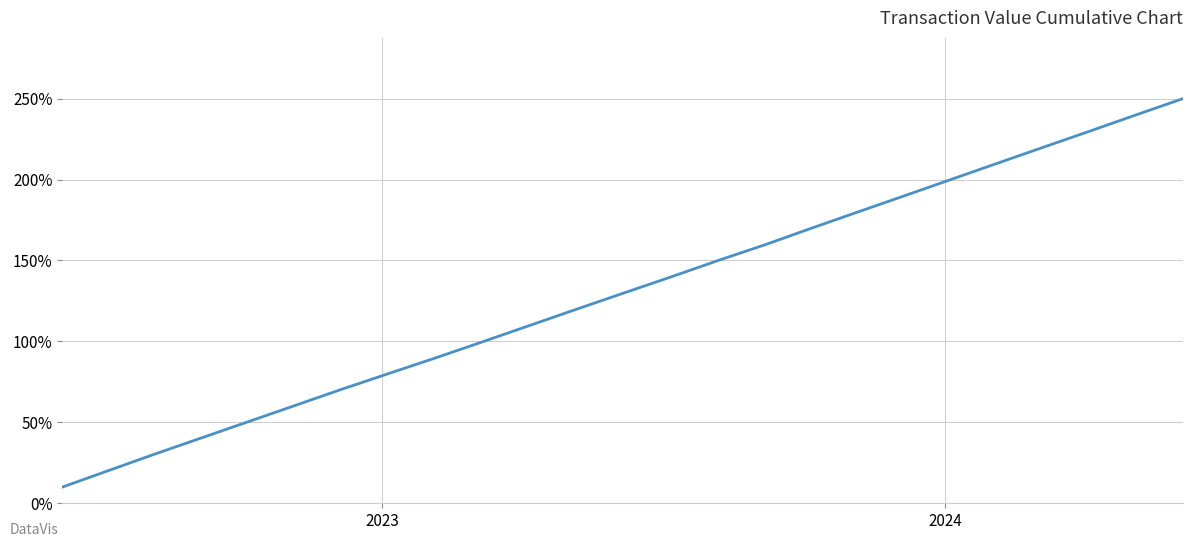

What is the smallest value displayed?

10.0